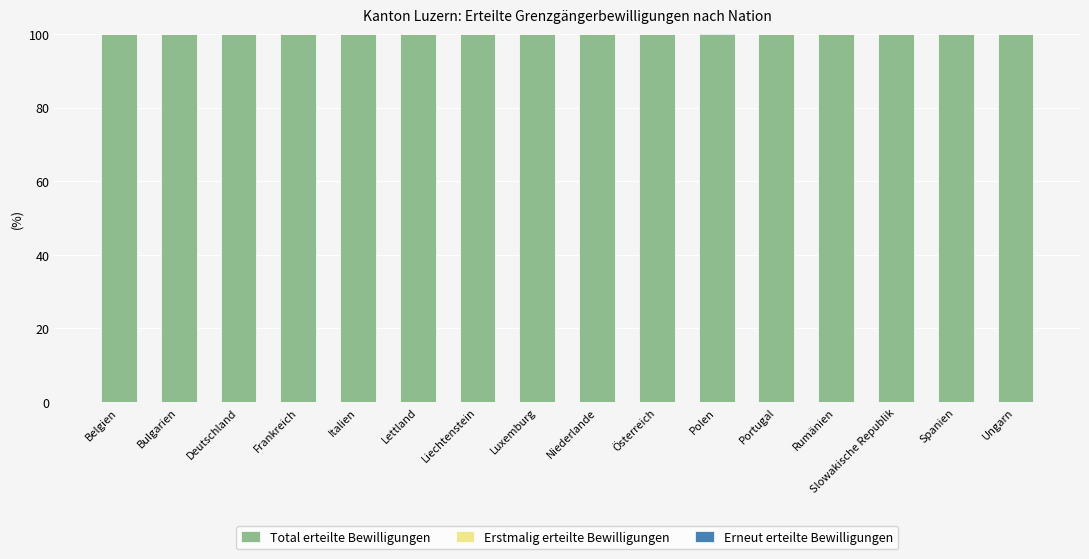

What is the average value of the Total erteilte Bewilligungen series?

100.0